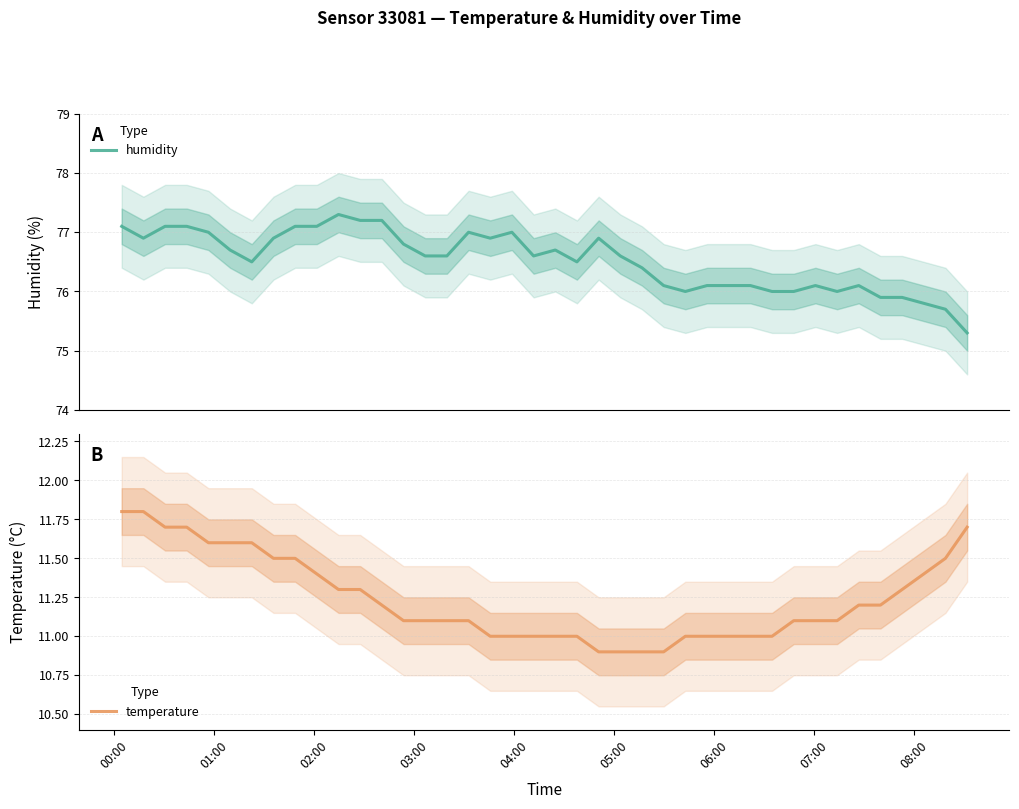

True or false: temperature and humidity intersect in this chart.

False